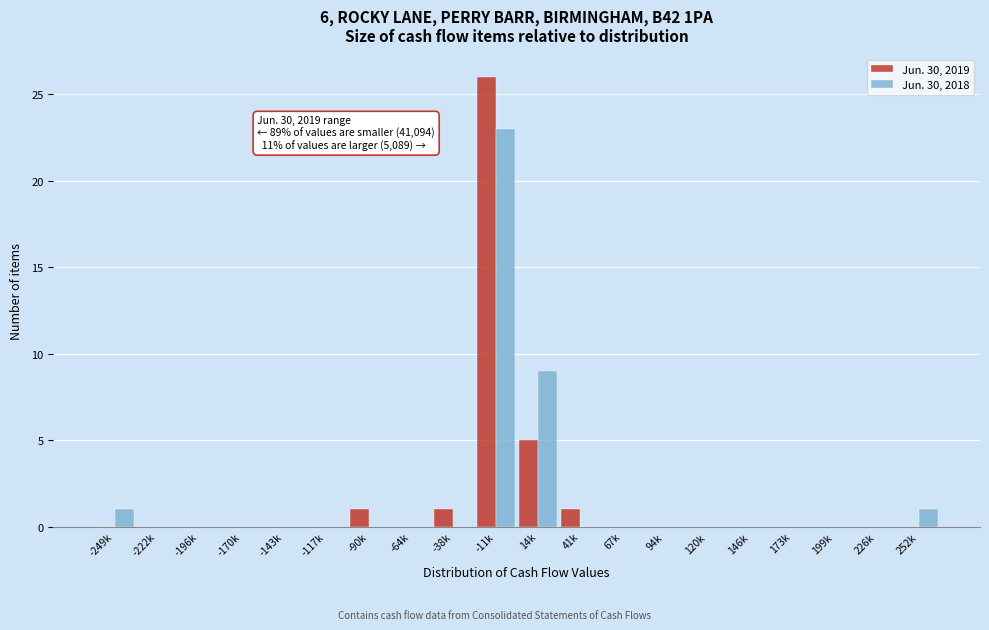

What is the maximum value for Jun. 30, 2018?

23